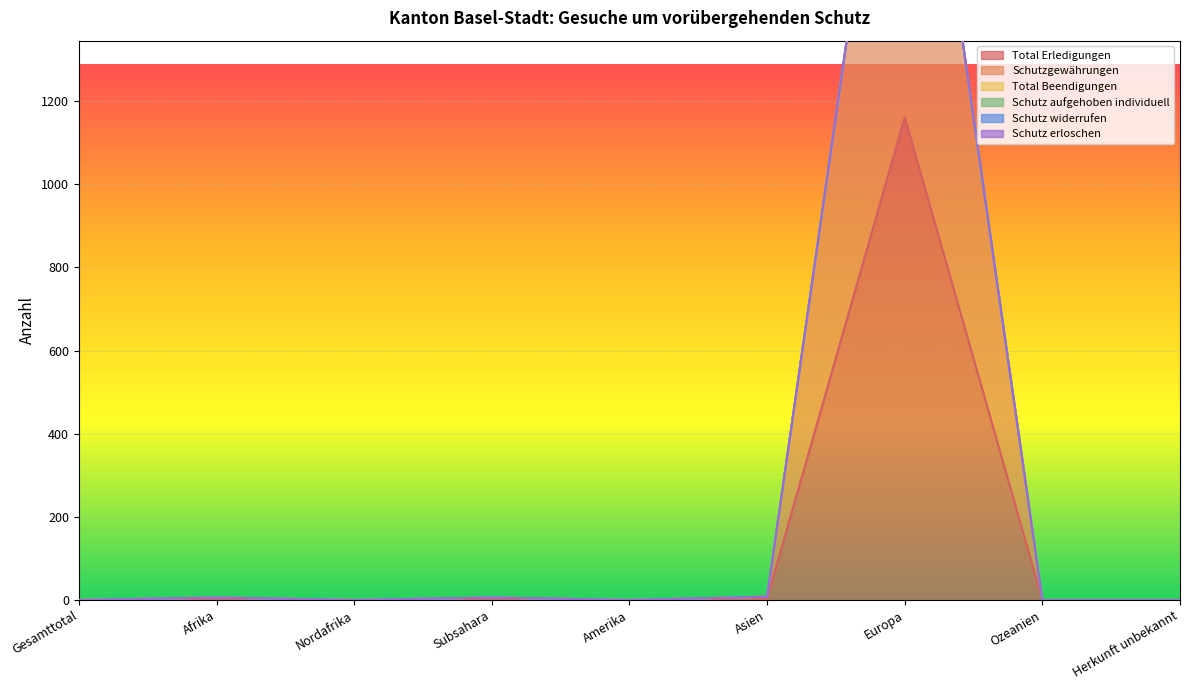

Is it true that Schutzgewährungen equals 3 at Subsahara?

True